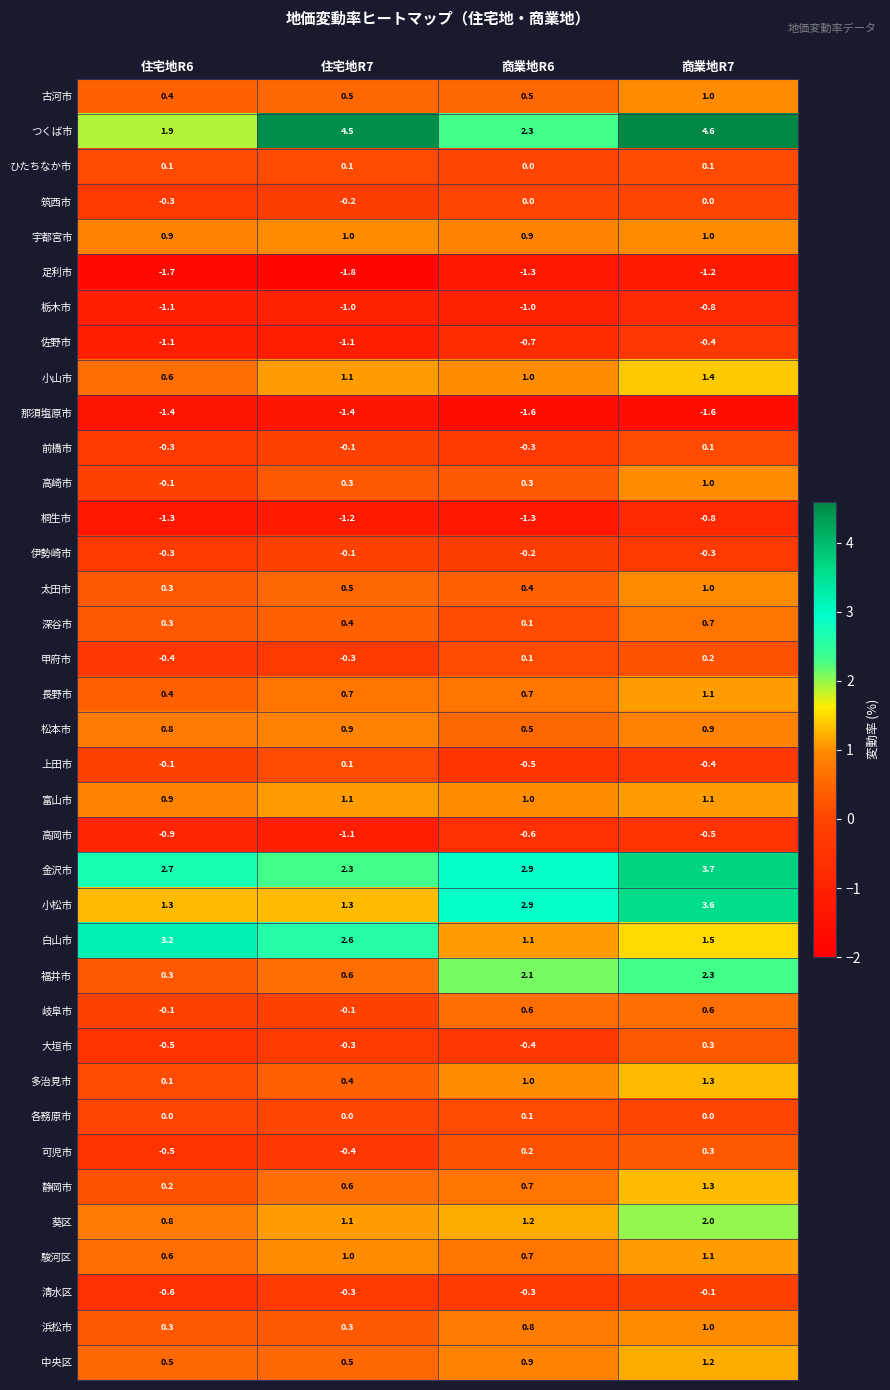

What is the sum of all 桐生市 values?

-4.6